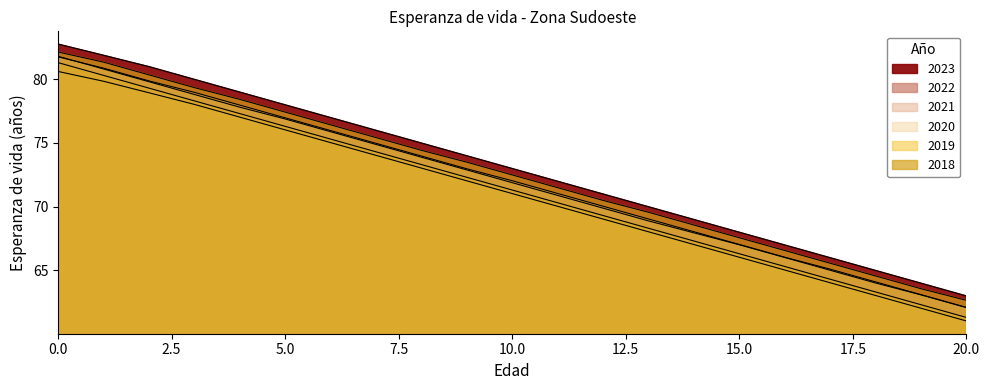

True or false: 2023 has more than 2 interior local peaks.

False